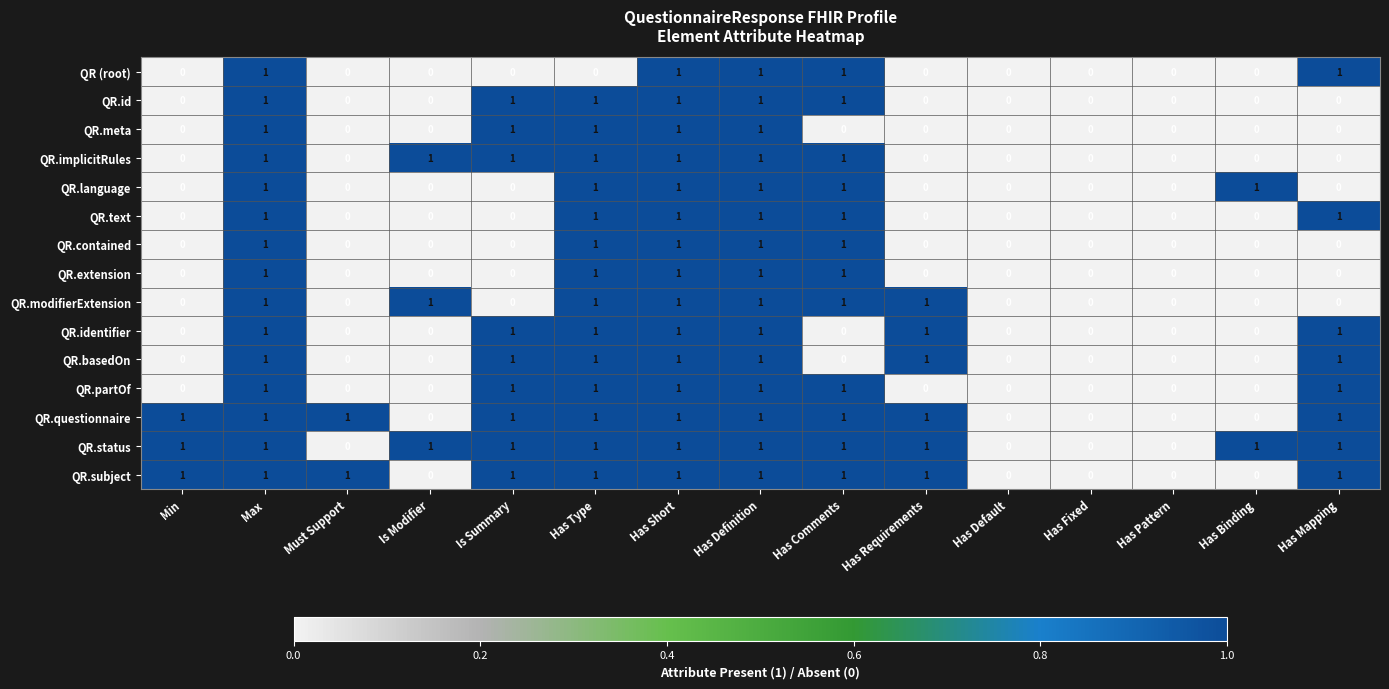

True or false: QR.implicitRules has a value of 0 at Has Fixed.

True